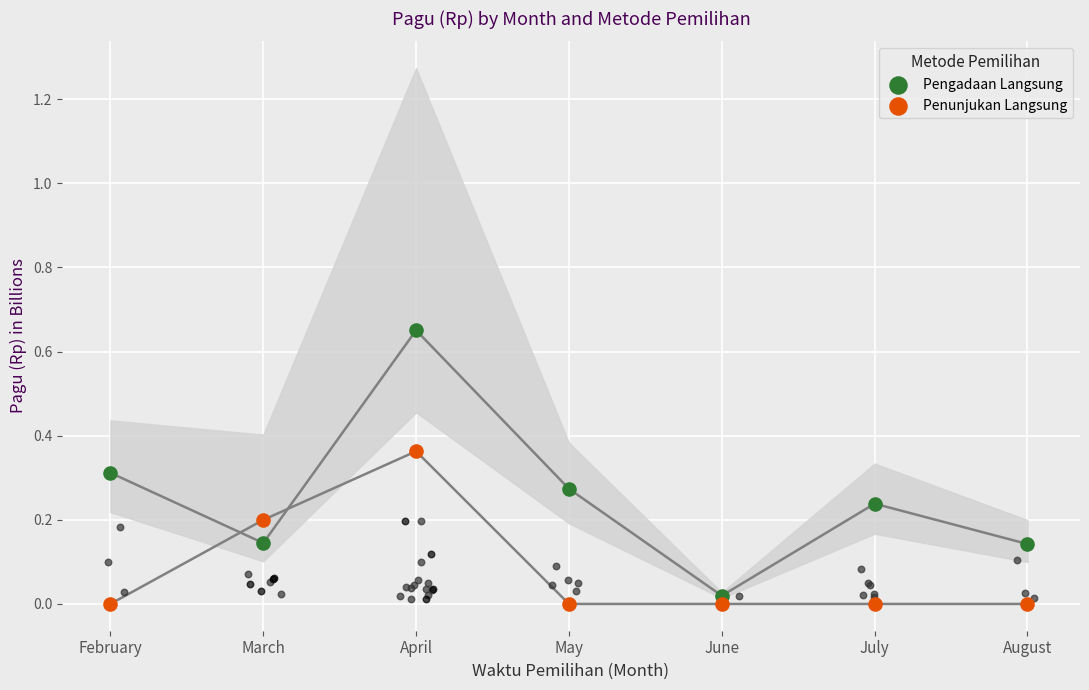

Is the value of Pengadaan Langsung at March greater than the value of Penunjukan Langsung at February?

Yes